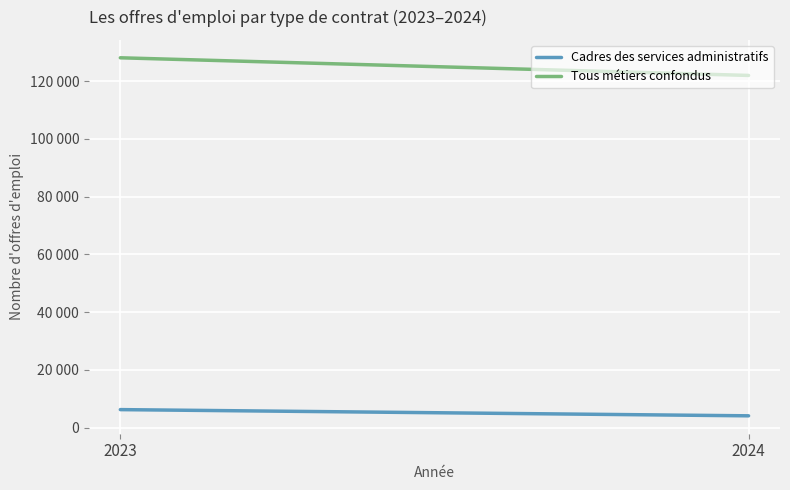

How many distinct data groups are displayed?

2